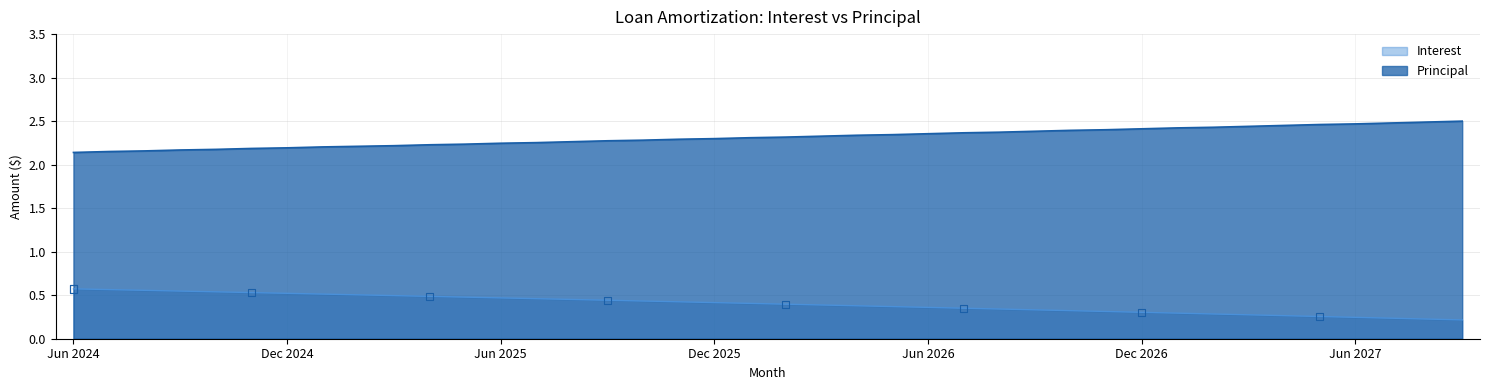

Which series has the largest Y range (max minus min)?

Principal